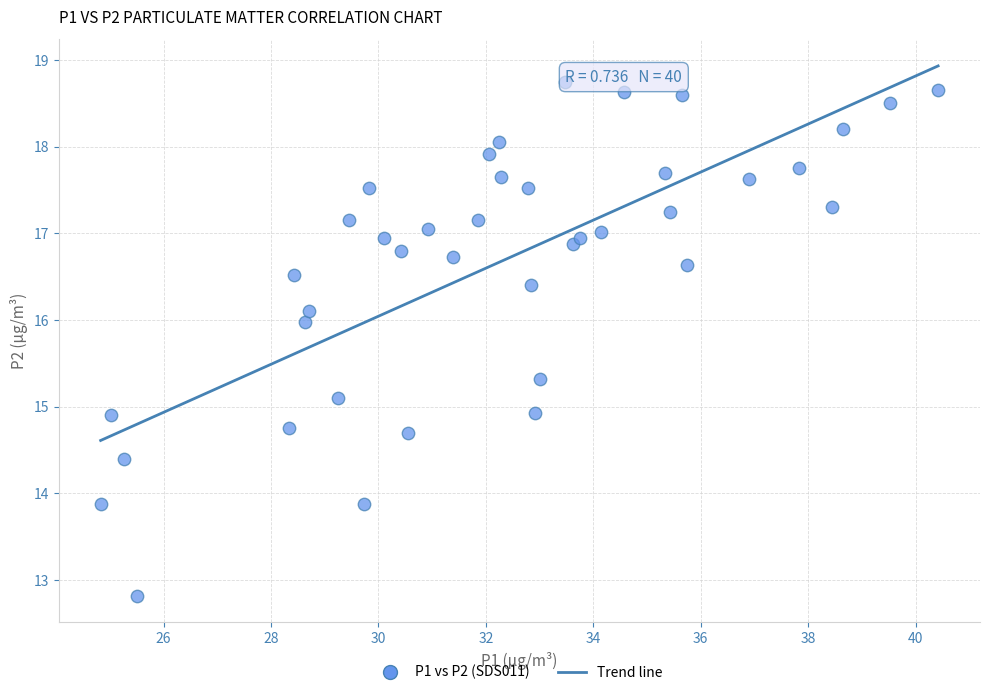

What is the range of X values (max minus min)?

15.6